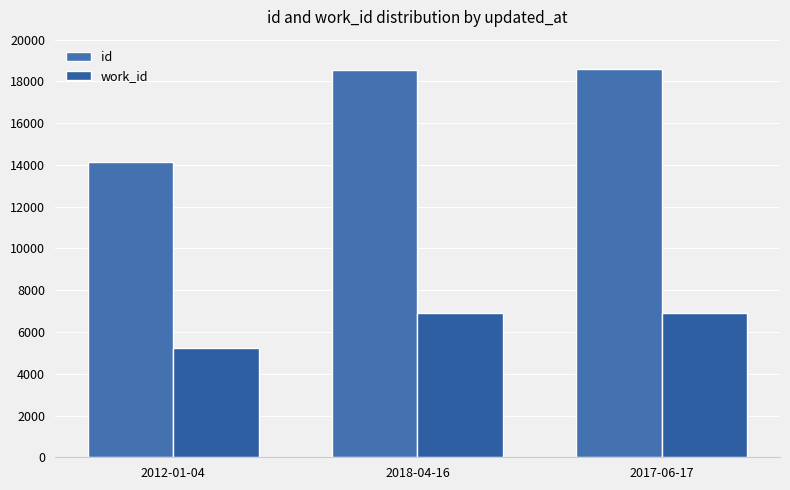

What is the value of the work_id bar at the 3rd from the left?

6925